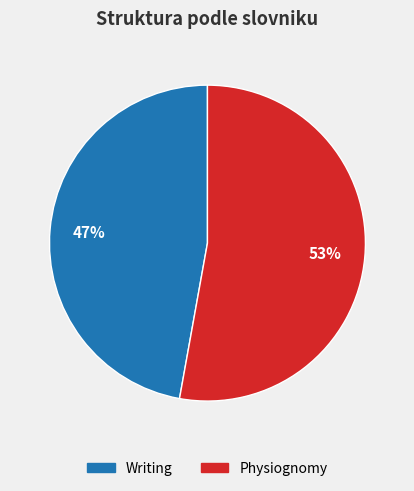

Combined, do Writing and Physiognomy account for over 50%?

Yes